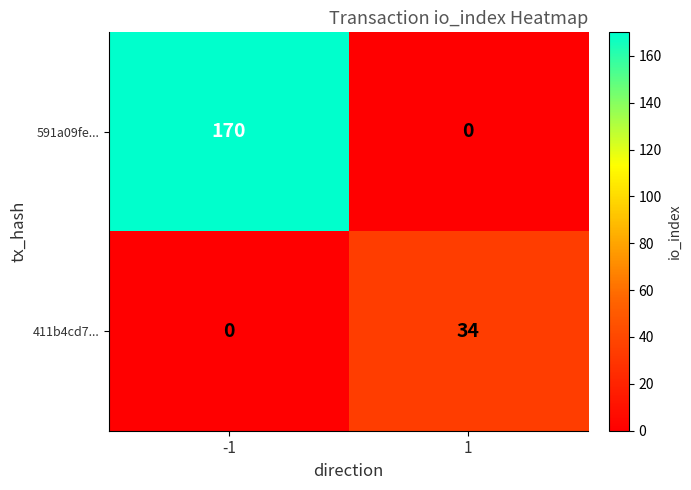

Is it true that 591a09fe... equals 170 at -1?

True